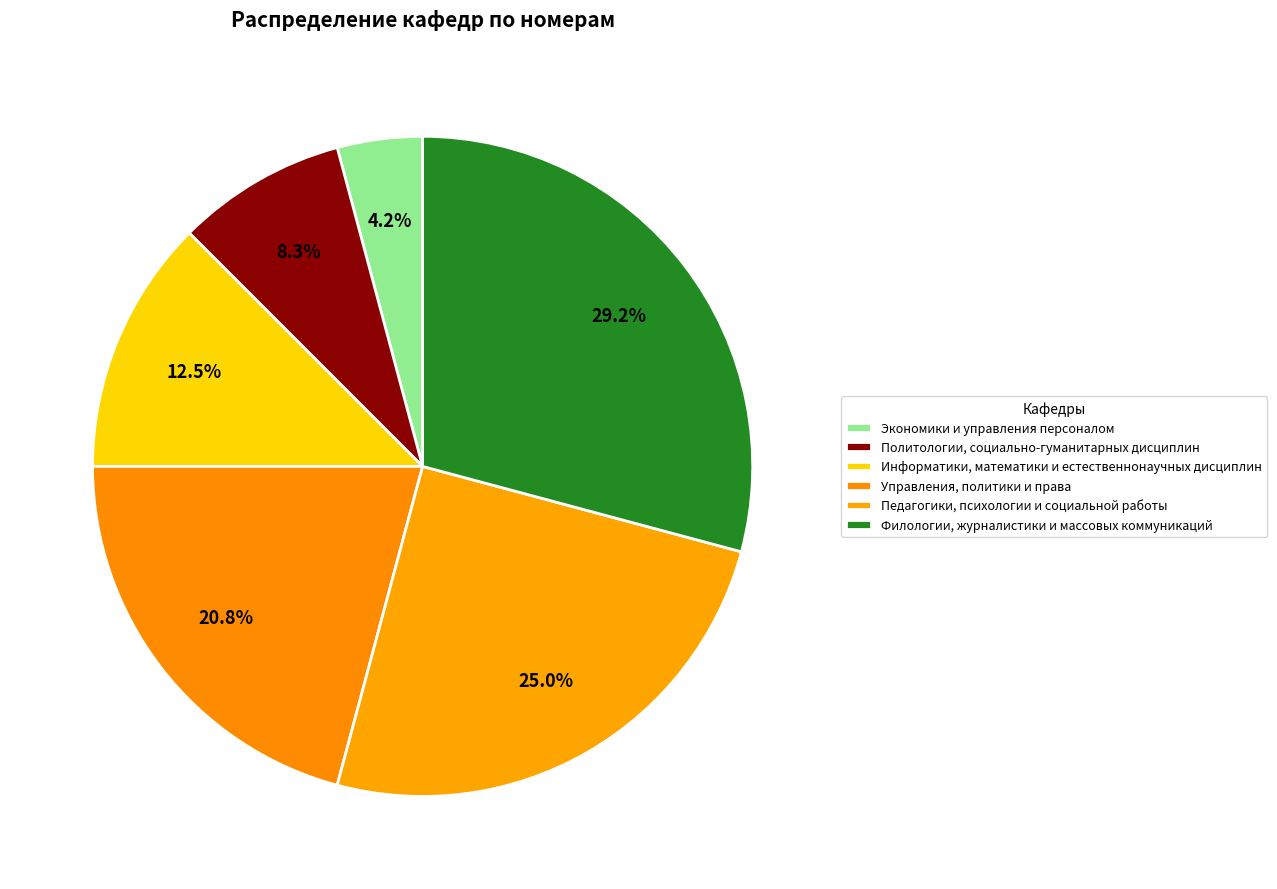

Which has a higher value, Экономики и управления персоналом or Управления, политики и права?

Управления, политики и права